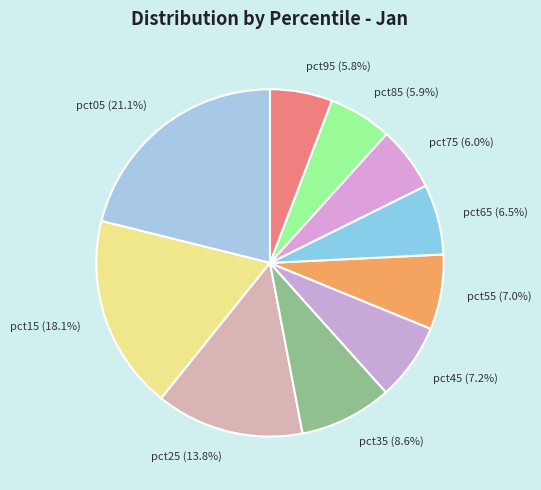

What portion of the pie excludes pct95 (5.8%)?

94.2%